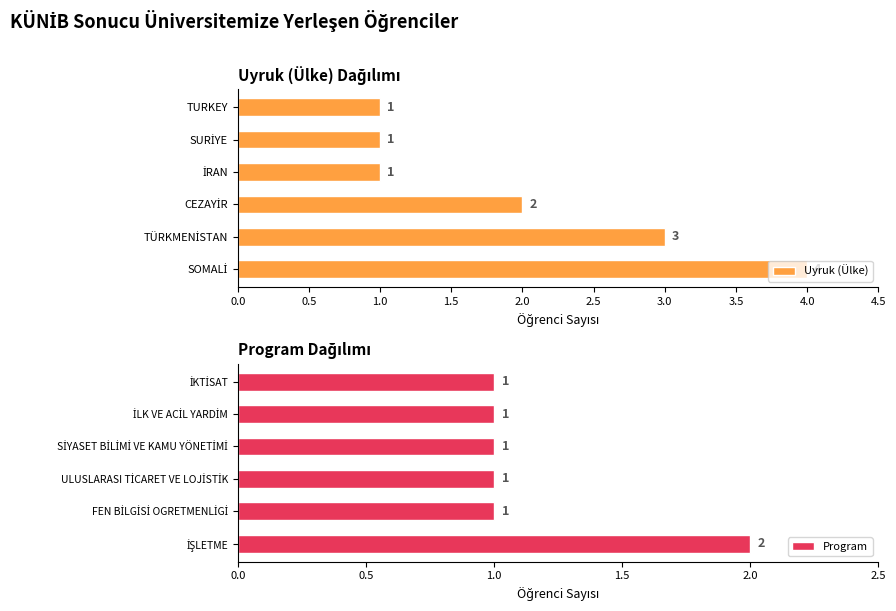

Count the Uyruk (Ülke) values in the range 1 to 3.

5